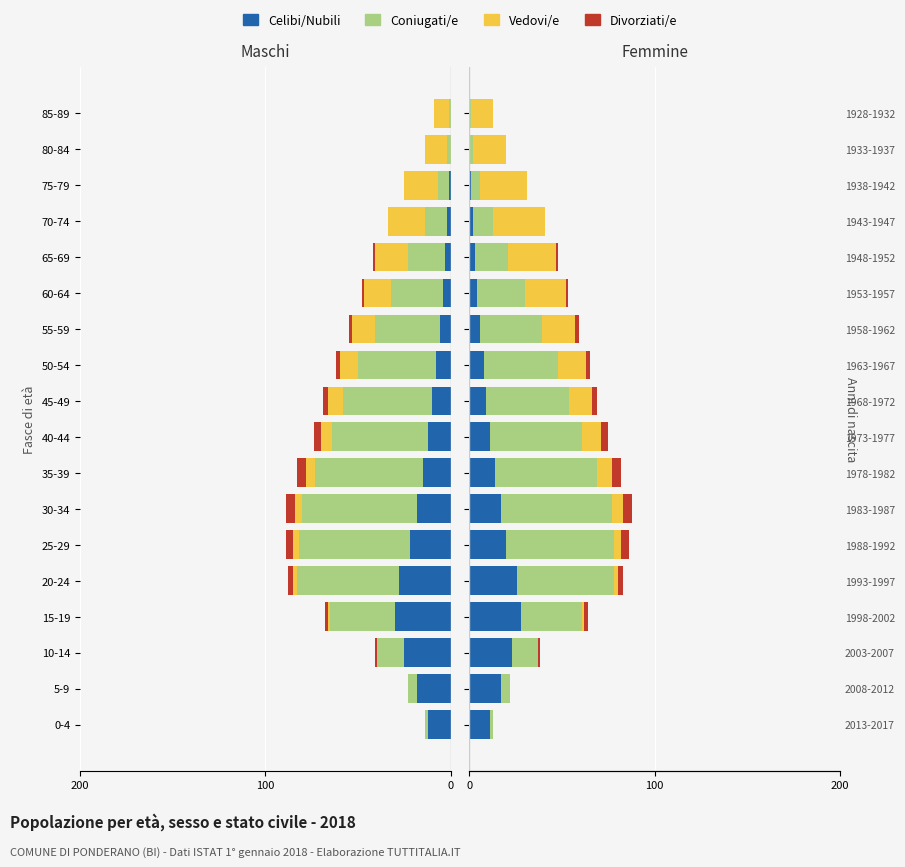

What is the difference between the Coniugati/e values at 20-24 and 55-59?

19